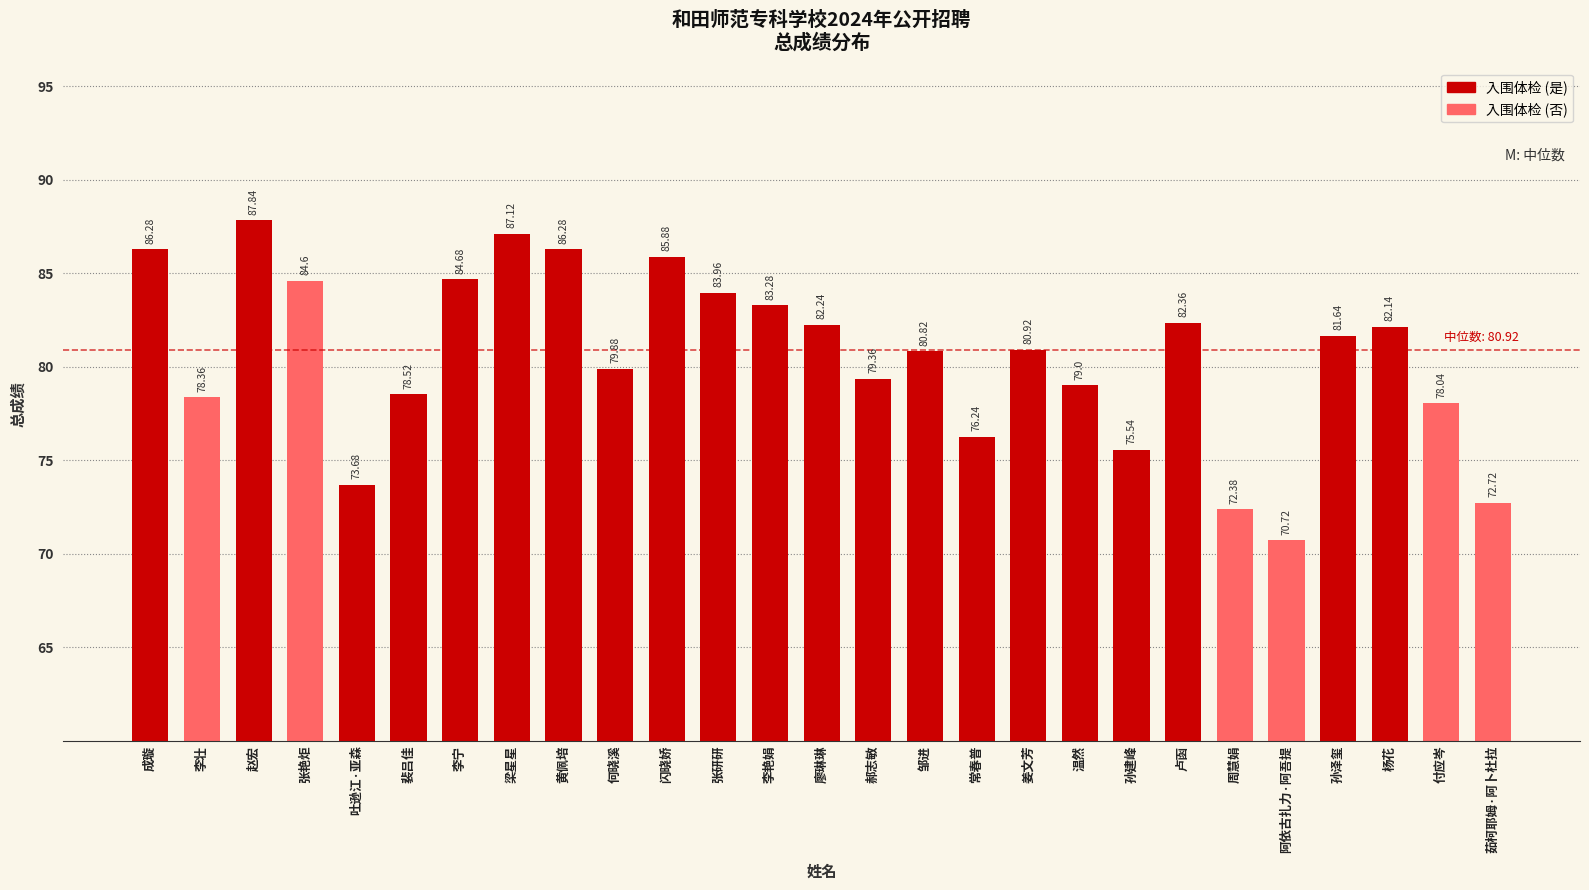

At which category does the chart reach its minimum across all series?

阿依古扎力·阿吾提